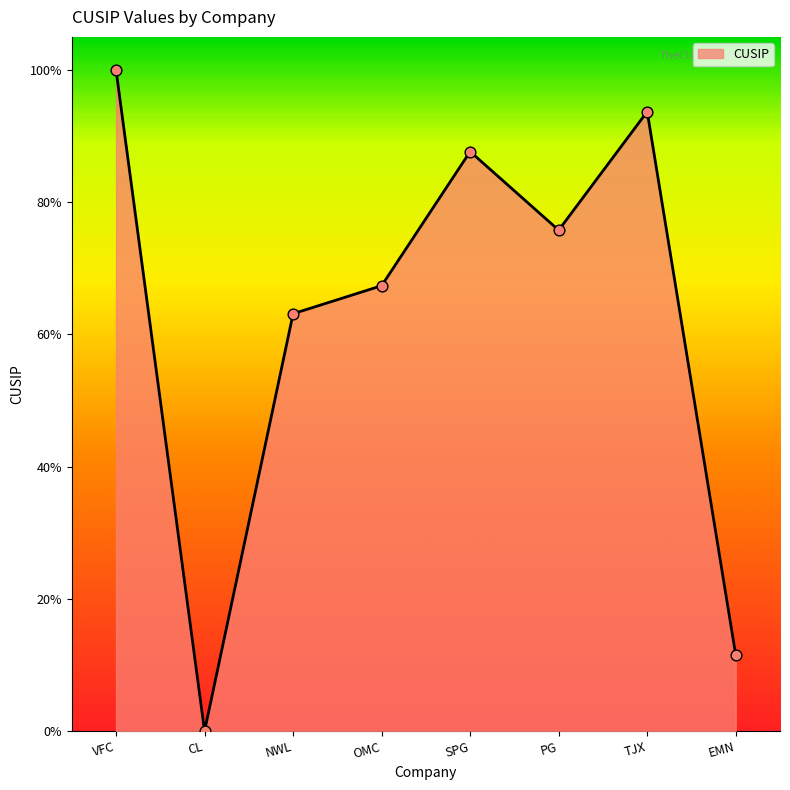

Between VFC and EMN, which is larger?

VFC